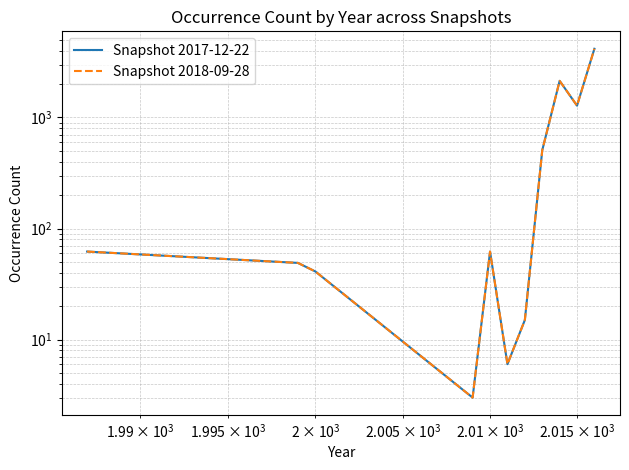

How many data points in Snapshot 2017-12-22 are less than 62?

5